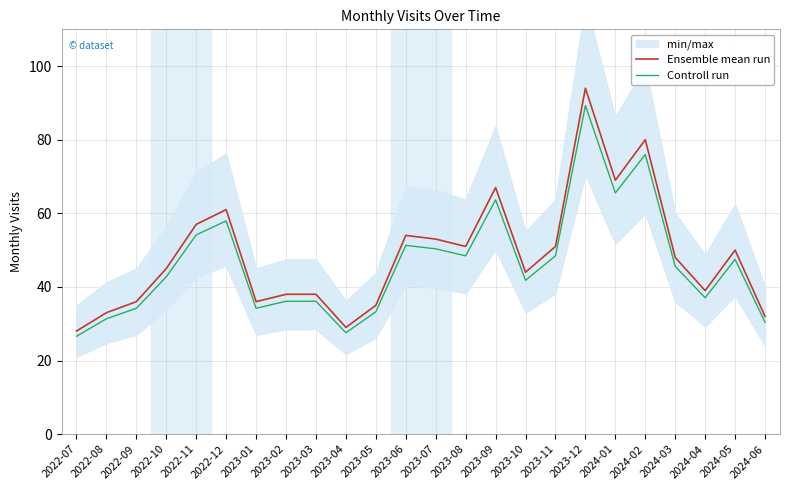

At which category is the sum across all series the highest?

2023-12